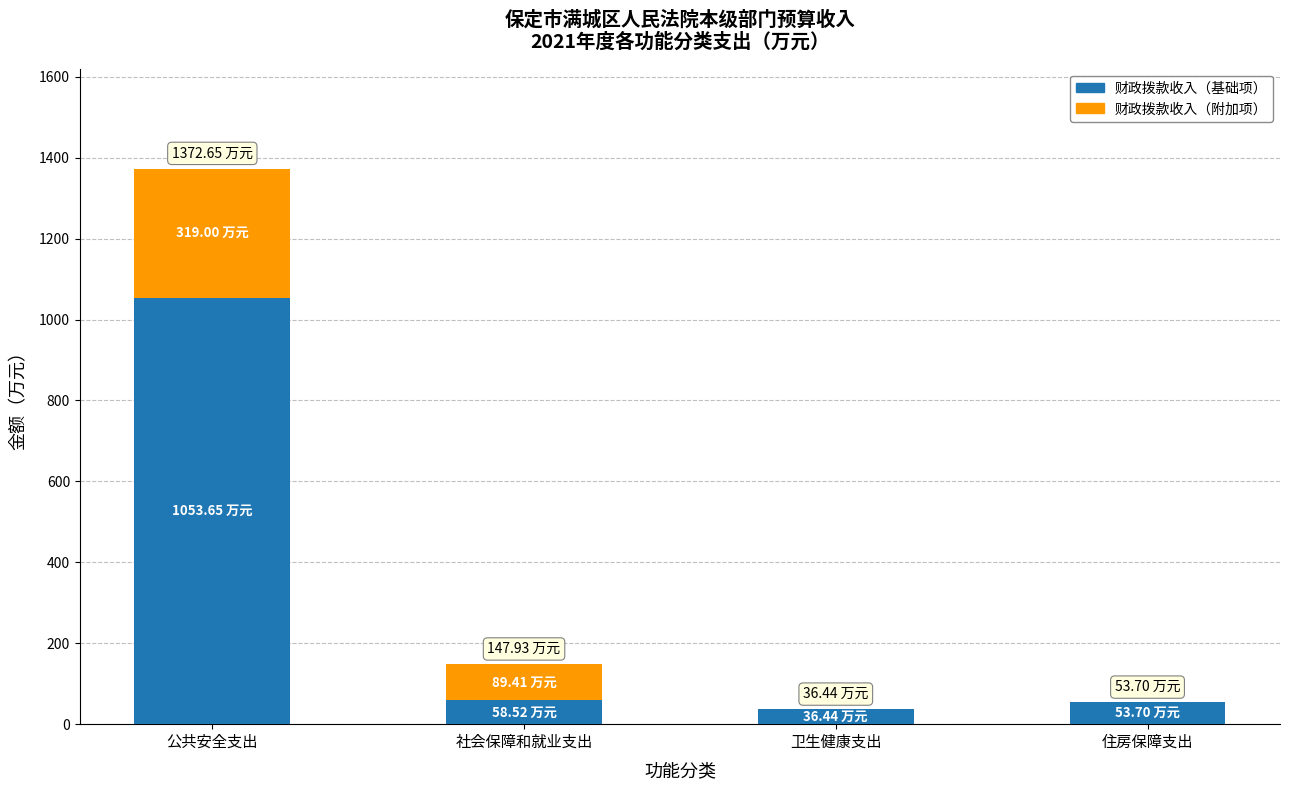

What is the total value across all series at 社会保障和就业支出?

147.9